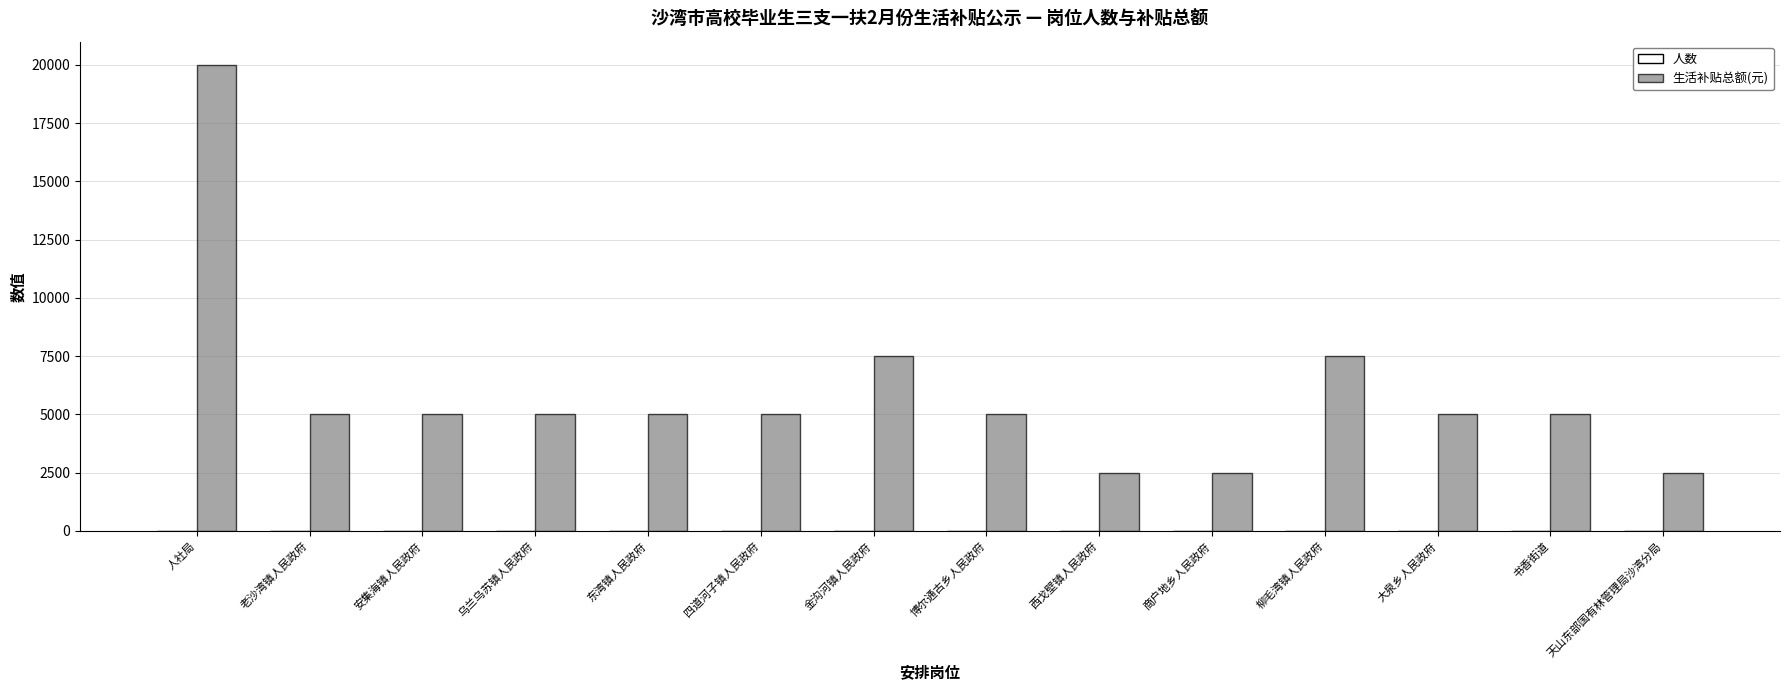

Is it true that 生活补贴总额(元) equals 20000 at 人社局?

True